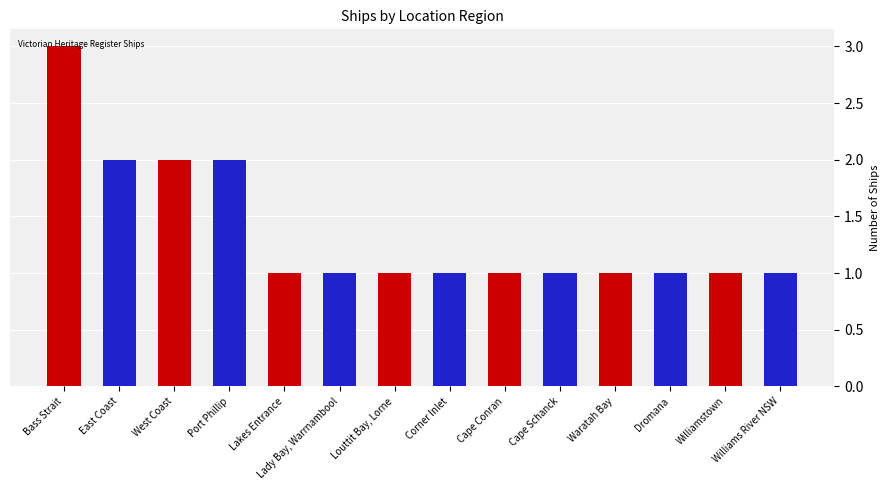

Does the chart contain any negative values?

No